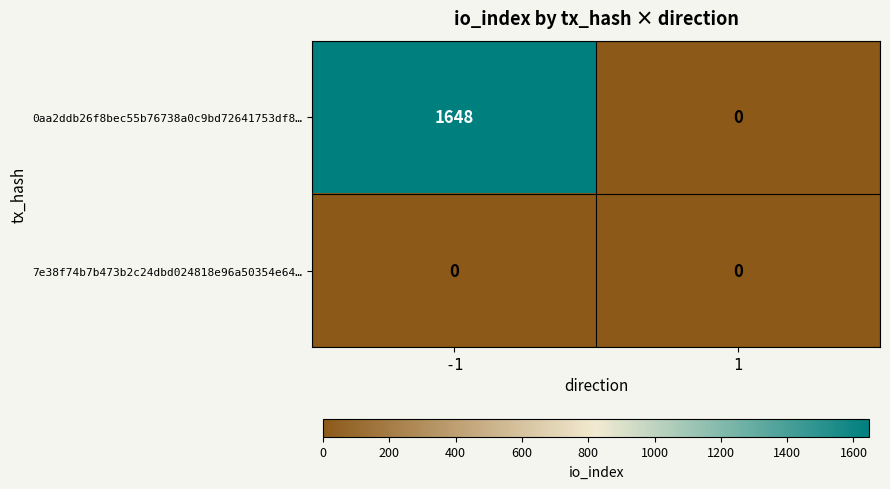

List the series in order of their peak value, lowest first.

7e38f74b7b473b2c24dbd024818e96a50354e64…, 0aa2ddb26f8bec55b76738a0c9bd72641753df8…